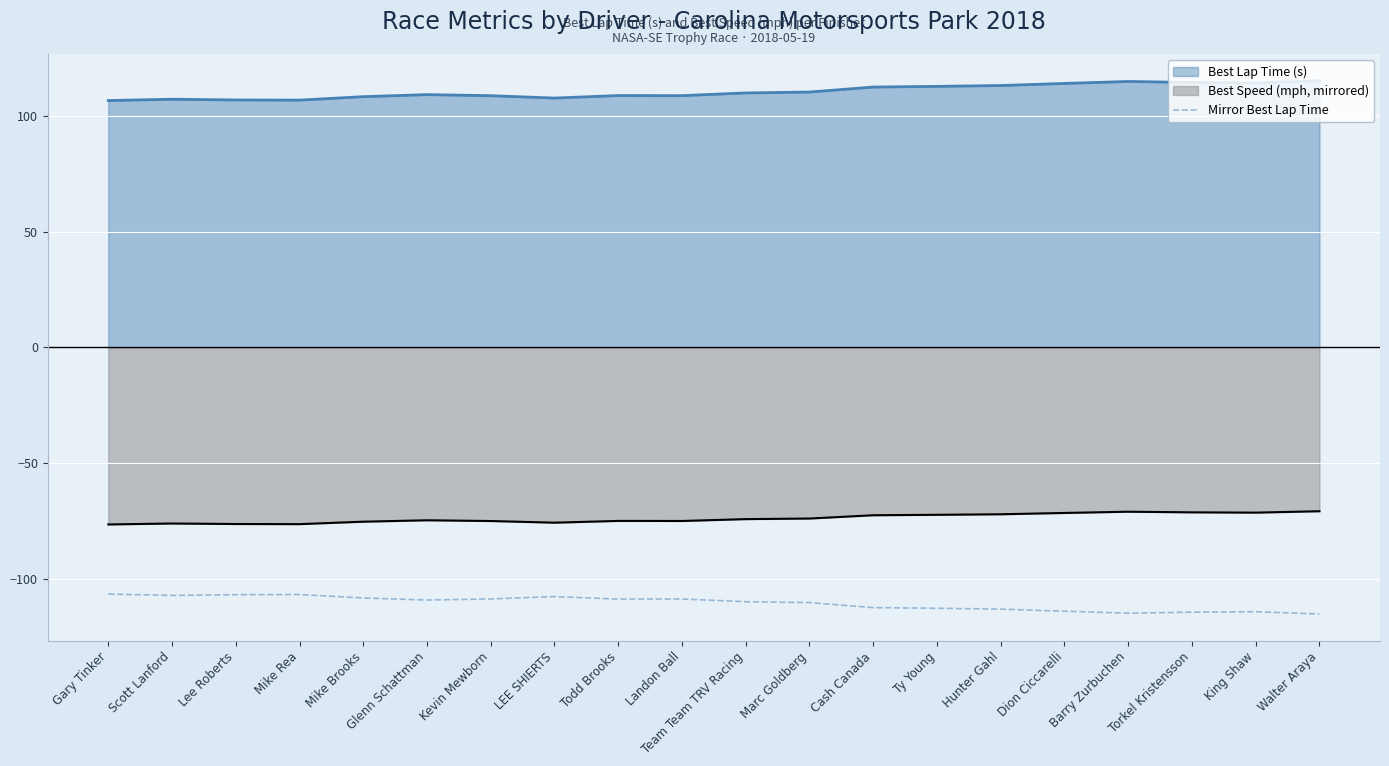

What is the difference between the highest and lowest values at Lee Roberts?

213.9